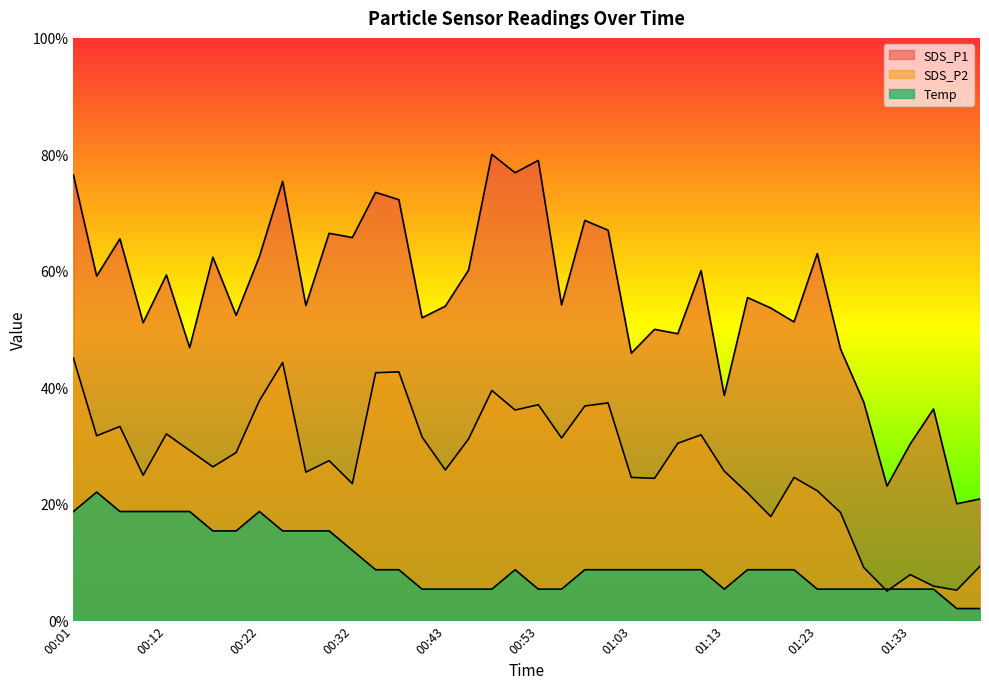

What is the sum of the SDS_P1 values at 00:30 and 00:09?

117.5